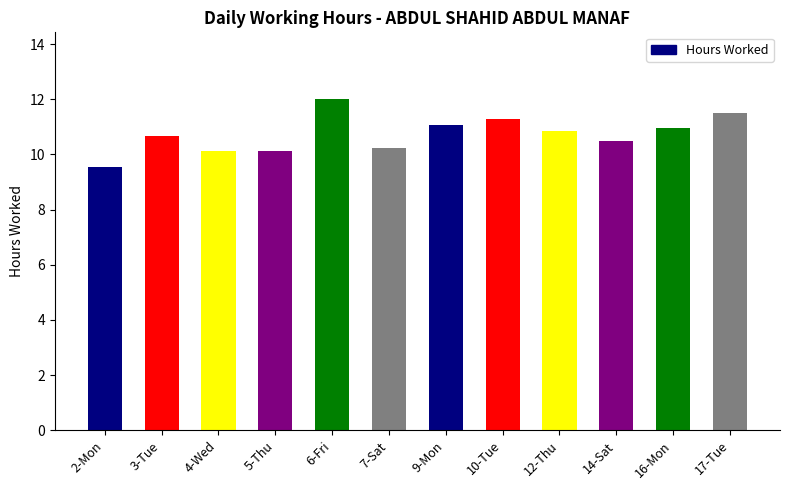

Which has a higher value, 6-Fri or 5-Thu?

6-Fri